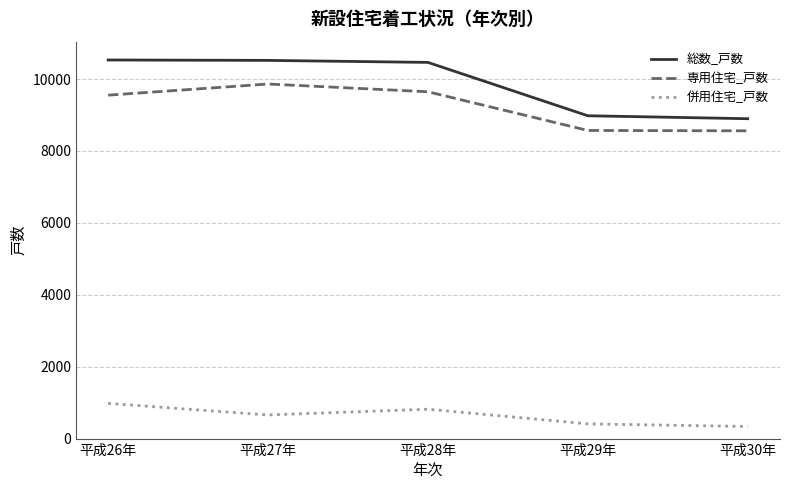

What is the difference between the 専用住宅_戸数 values at 平成26年 and 平成29年?

982